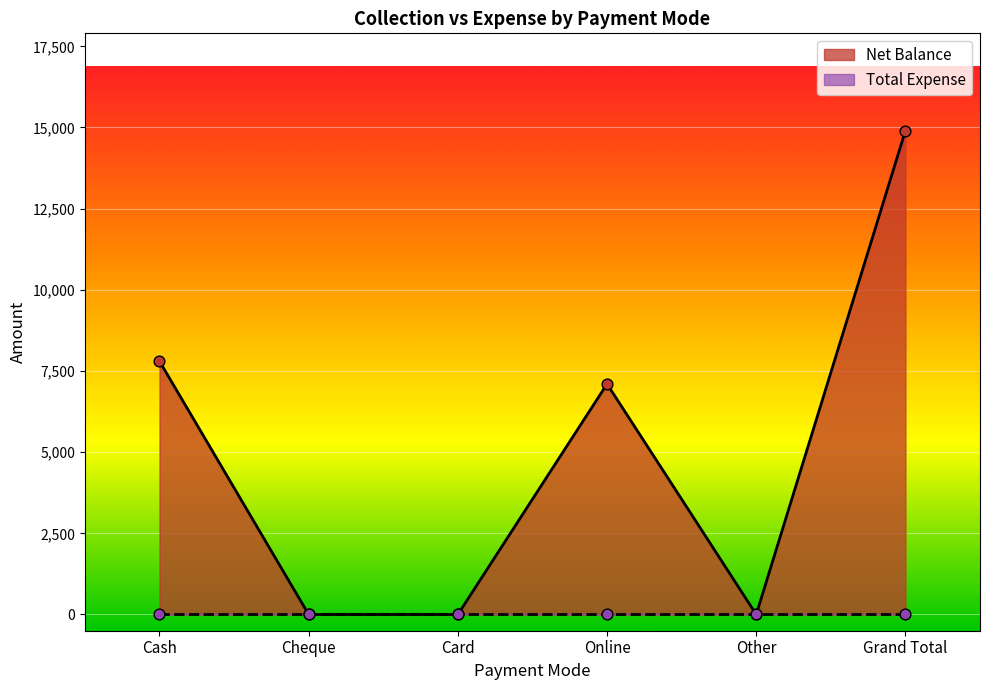

What is the ratio of the value at Cash to the value at Online?

1.1